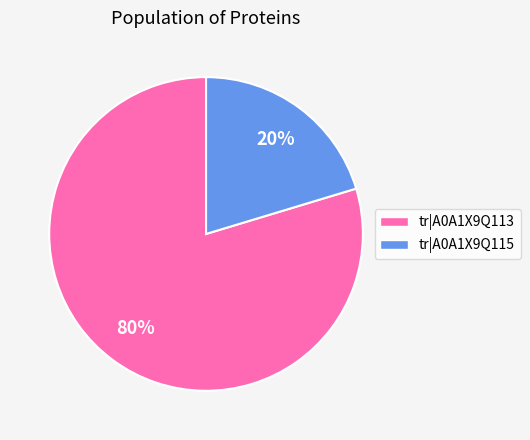

Which has a higher value, tr|A0A1X9Q115 or tr|A0A1X9Q113?

tr|A0A1X9Q113